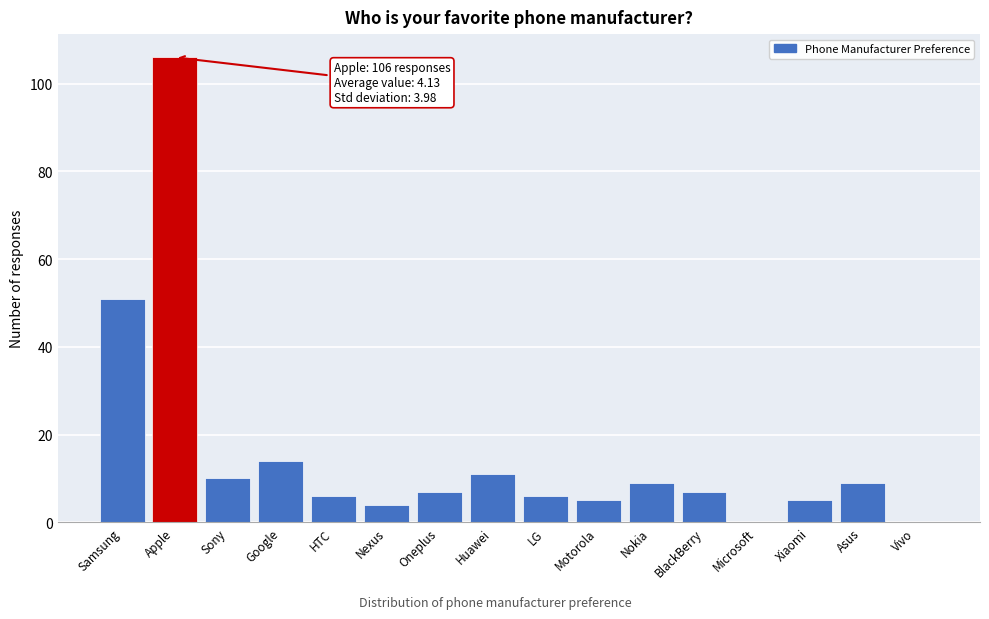

Reading left to right, what are all the values shown in this chart?

Samsung=51	Apple=106	Sony=10	Google=14	HTC=6	Nexus=4	Oneplus=7	Huawei=11	LG=6	Motorola=5	Nokia=9	BlackBerry=7	Microsoft=0	Xiaomi=5	Asus=9	Vivo=0